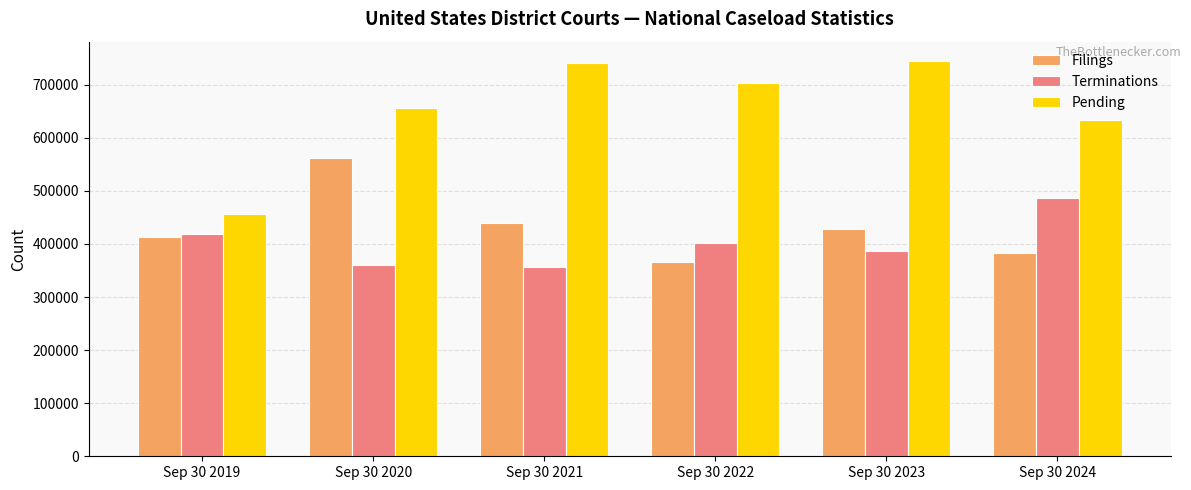

What is the difference between the maximum and minimum values in the Filings series?

196535